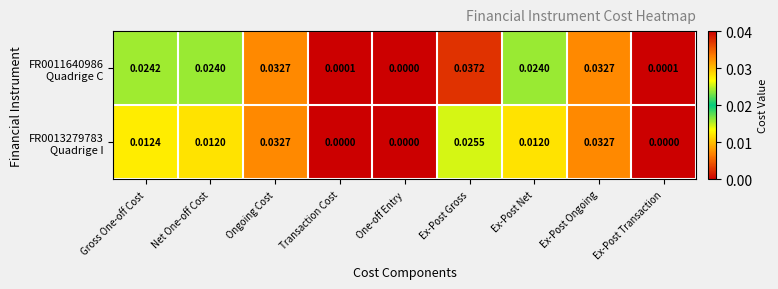

Which label corresponds to the largest value in the chart?

Ex-Post Gross